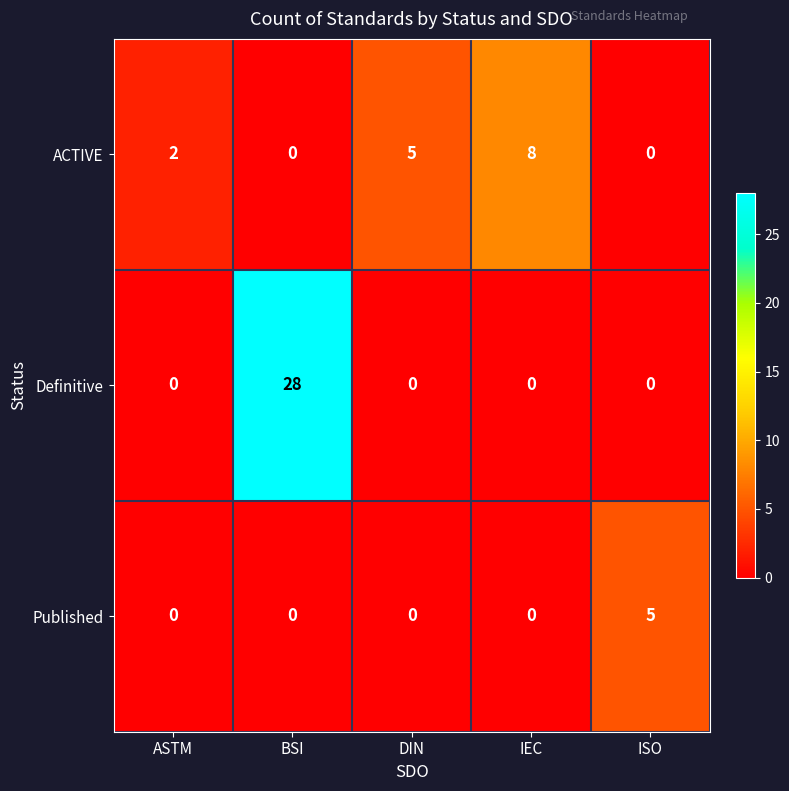

The Definitive series shows 0 at DIN. True or false?

True